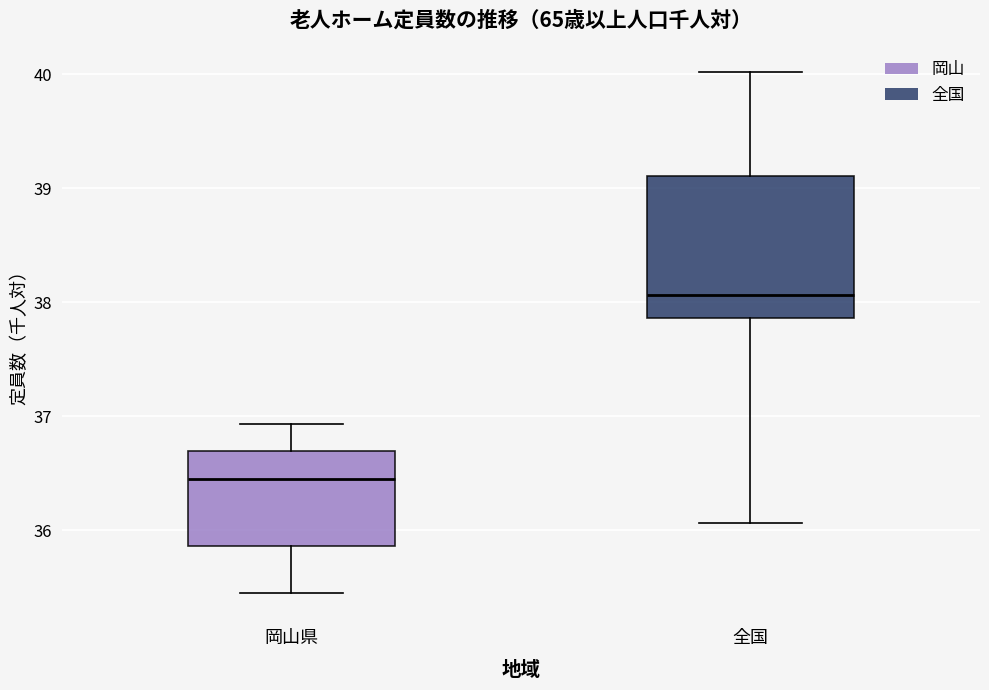

Reading left to right, transcribe this box plot: for each box, give where its median line is, the range the box spans, and where its two whiskers end, as read against the y-axis. The values are not printed on the chart, so give them approximately, as read against the axis.

岡山県: median 36.5, box 35.9 to 36.7, whiskers 35.4 to 36.9
全国: median 38.1, box 37.9 to 39.1, whiskers 36.1 to 40.0